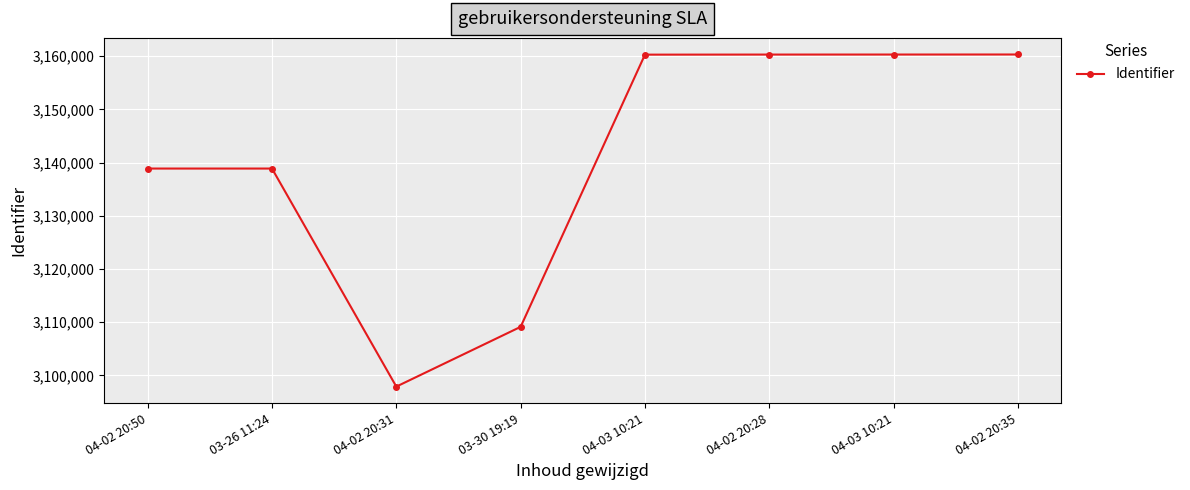

List the labels in order of value, largest first.

04-02 20:35, 04-03 10:21, 04-02 20:28, 04-03 10:21, 03-26 11:24, 04-02 20:50, 03-30 19:19, 04-02 20:31